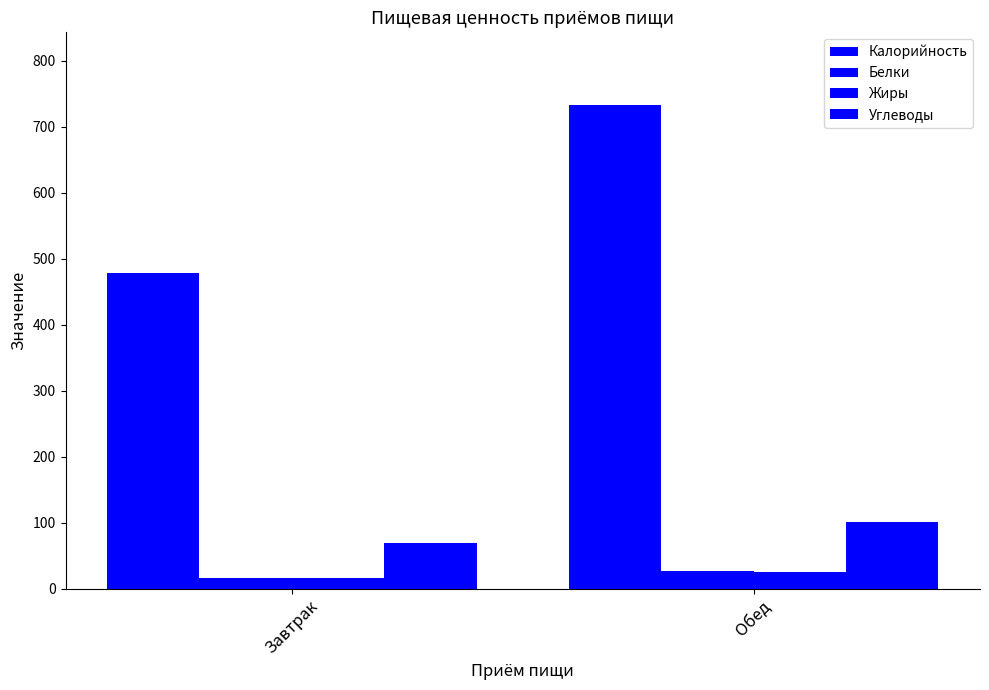

What is the total value across all series at Завтрак?

579.1